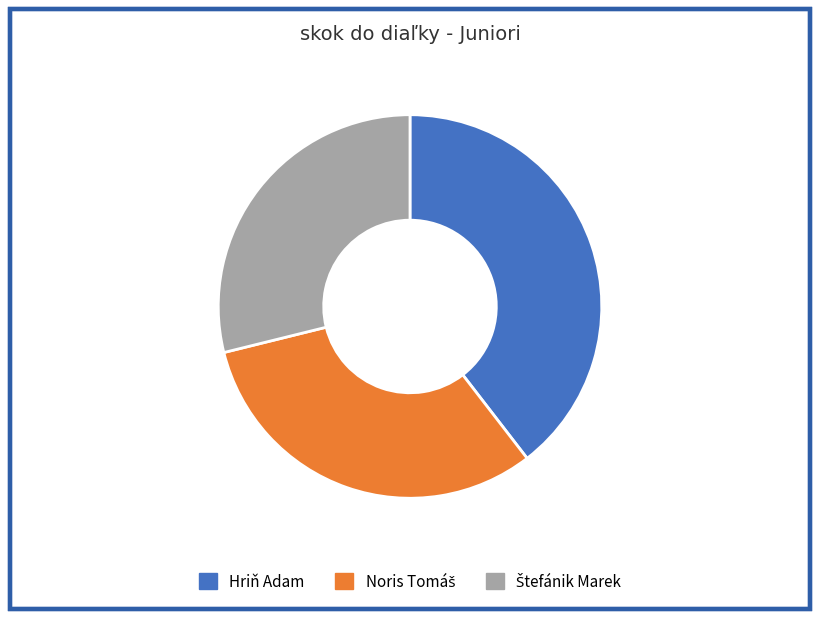

Is it true that Hriň Adam is 45% of the pie?

False